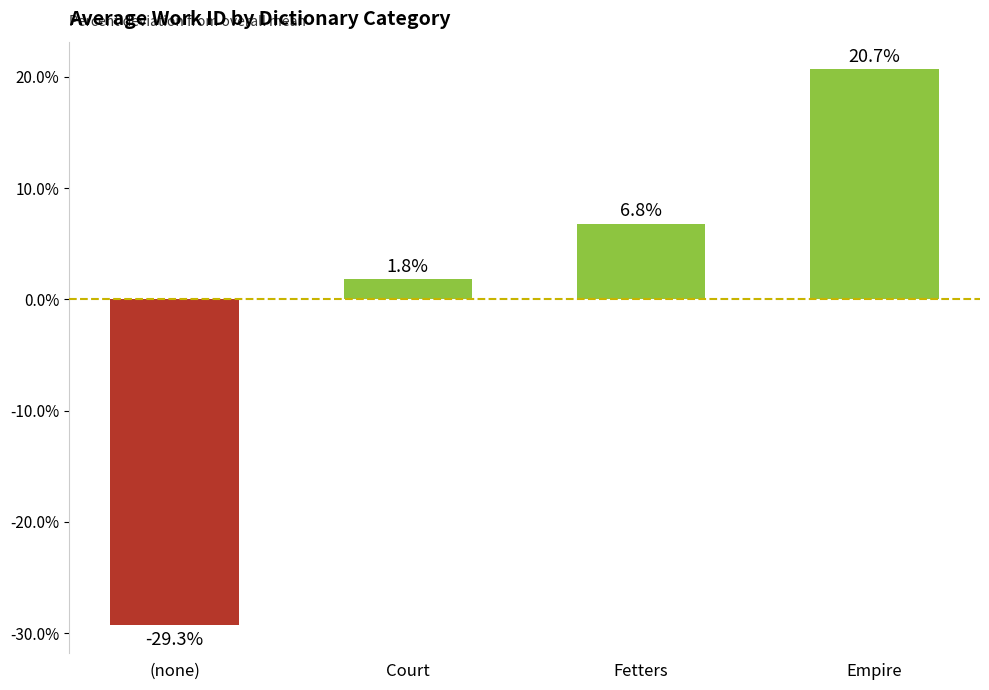

How many positive values are there?

3